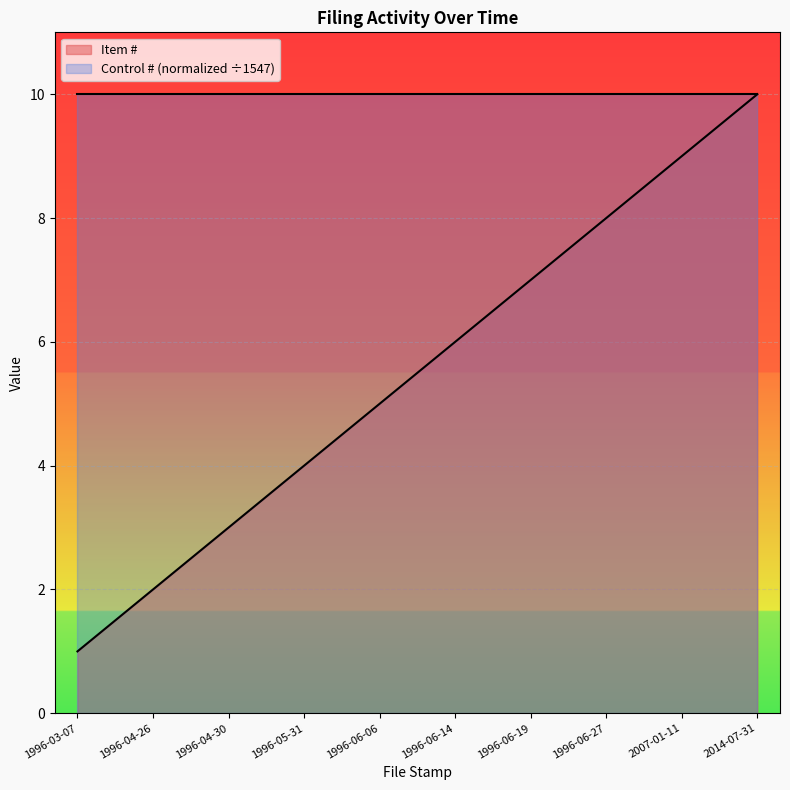

List the labels in order of value, largest first.

2014-07-31, 2007-01-11, 1996-06-27, 1996-06-19, 1996-06-14, 1996-06-06, 1996-05-31, 1996-04-30, 1996-04-26, 1996-03-07